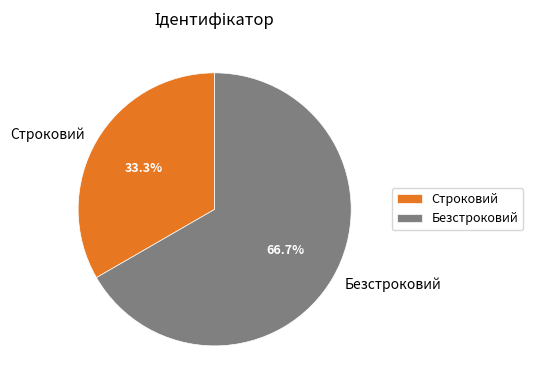

The Безстроковий slice represents 73% of the pie. True or false?

False